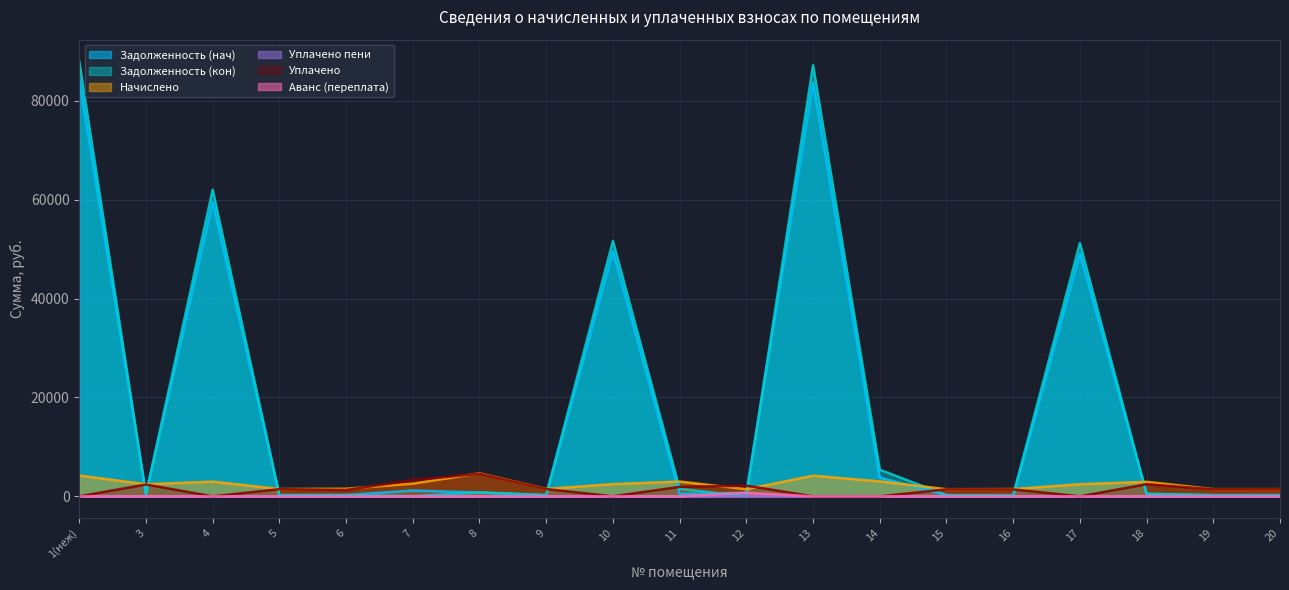

Reading right to left, transcribe all the data shown in this chart.

Задолженность (нач): 242.5	242.2	489.2	49159.4	0.0	240.4	3795.8	83707.8	718.6	497.9	49591.3	249.4	775.6	1172.5	255.9	245.8	59523.9	406.6	84427.9
Задолженность (кон): 242.8	242.2	490.3	51230.8	245.2	240.4	5382.2	87234.9	0.0	1506.7	51680.9	249.4	775.6	27.0	255.9	244.2	62032.1	406.6	87985.4
Начислено: 1460.3	1453.1	2935.0	2450.6	1471.1	1442.4	3013.9	4172.8	1438.8	2988.8	2472.1	1496.2	4653.7	2561.8	1535.6	1474.7	2967.3	2439.8	4208.7
Уплачено пени: 0.0	0.0	0.0	0.0	0.0	0.0	0.0	0.0	7.5	2.3	0.0	0.0	0.0	13.8	0.0	0.0	0.0	0.0	0.0
Уплачено: 1432.5	1425.6	2445.8	0.0	1400.5	1415.1	0.0	0.0	2159.8	1916.2	0.0	1467.9	4565.5	3287.4	1279.5	1447.6	0.0	2393.6	0.0
Аванс (переплата): 0.0	0.0	0.0	0.0	0.0	0.0	0.0	0.0	722.5	0.0	0.0	0.0	0.0	0.0	0.0	0.0	0.0	0.0	0.0